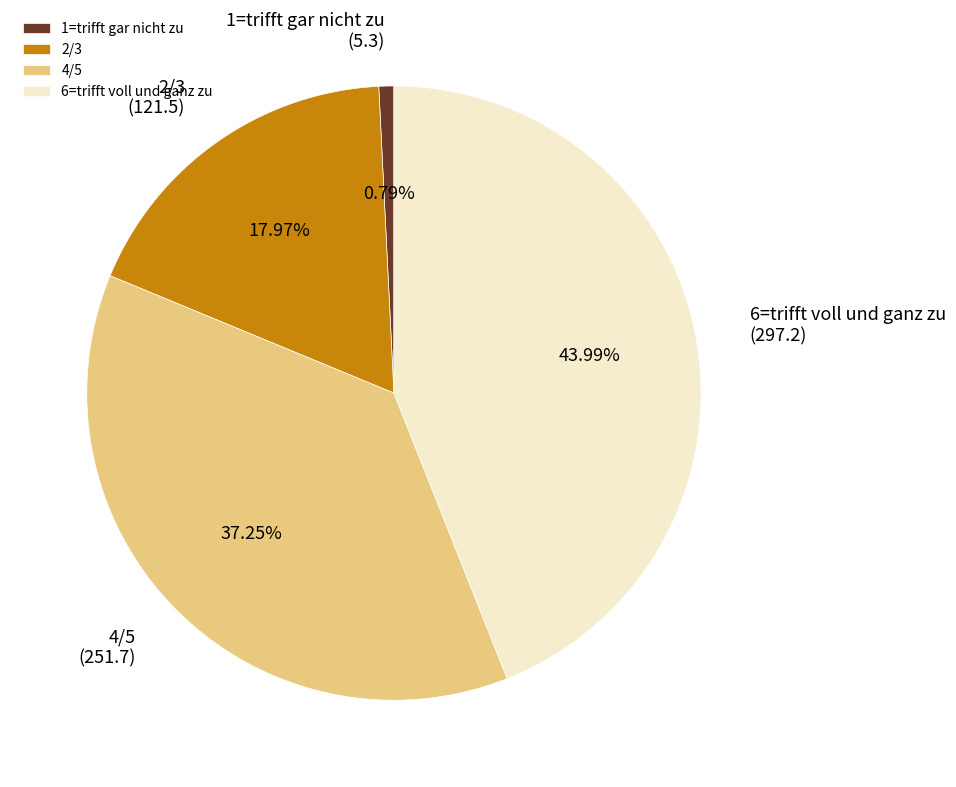

Which category has the biggest portion of the pie?

6=trifft voll und ganz zu